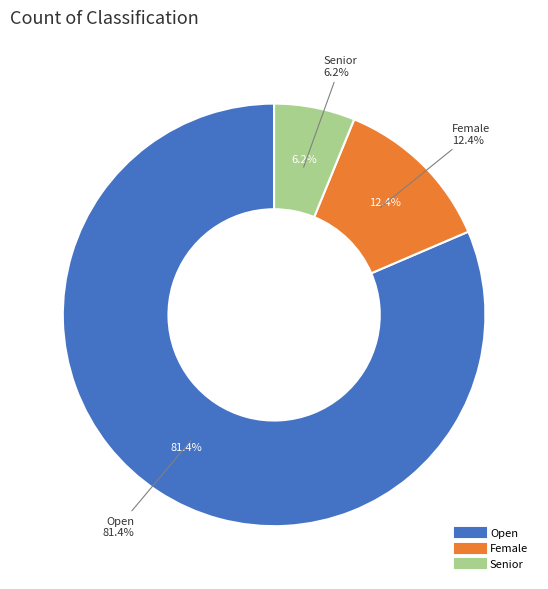

To the nearest percent, what portion does Senior represent?

6%